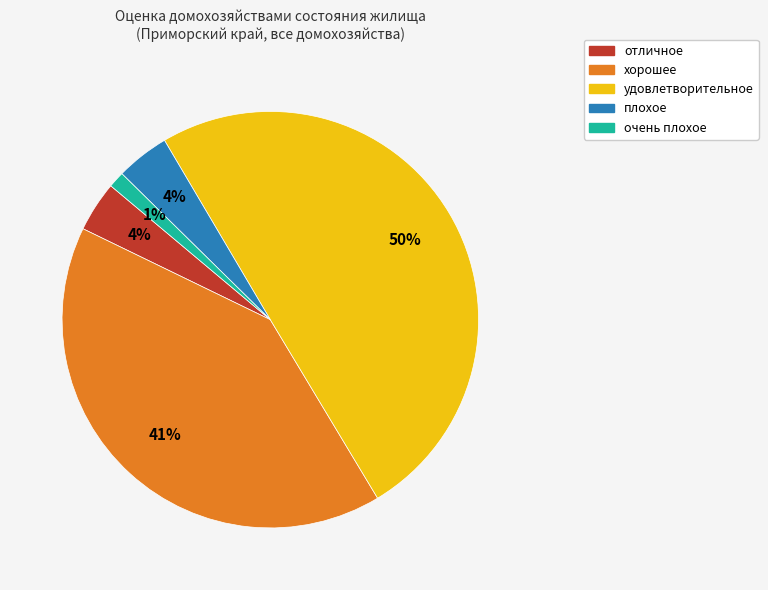

Between отличное and очень плохое, which is larger?

отличное